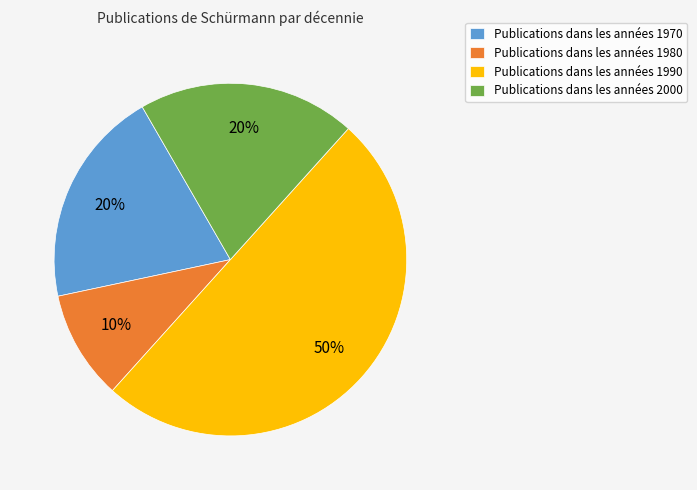

To the nearest percent, what is the combined percentage of Publications dans les années 1990 and Publications dans les années 1980?

60%